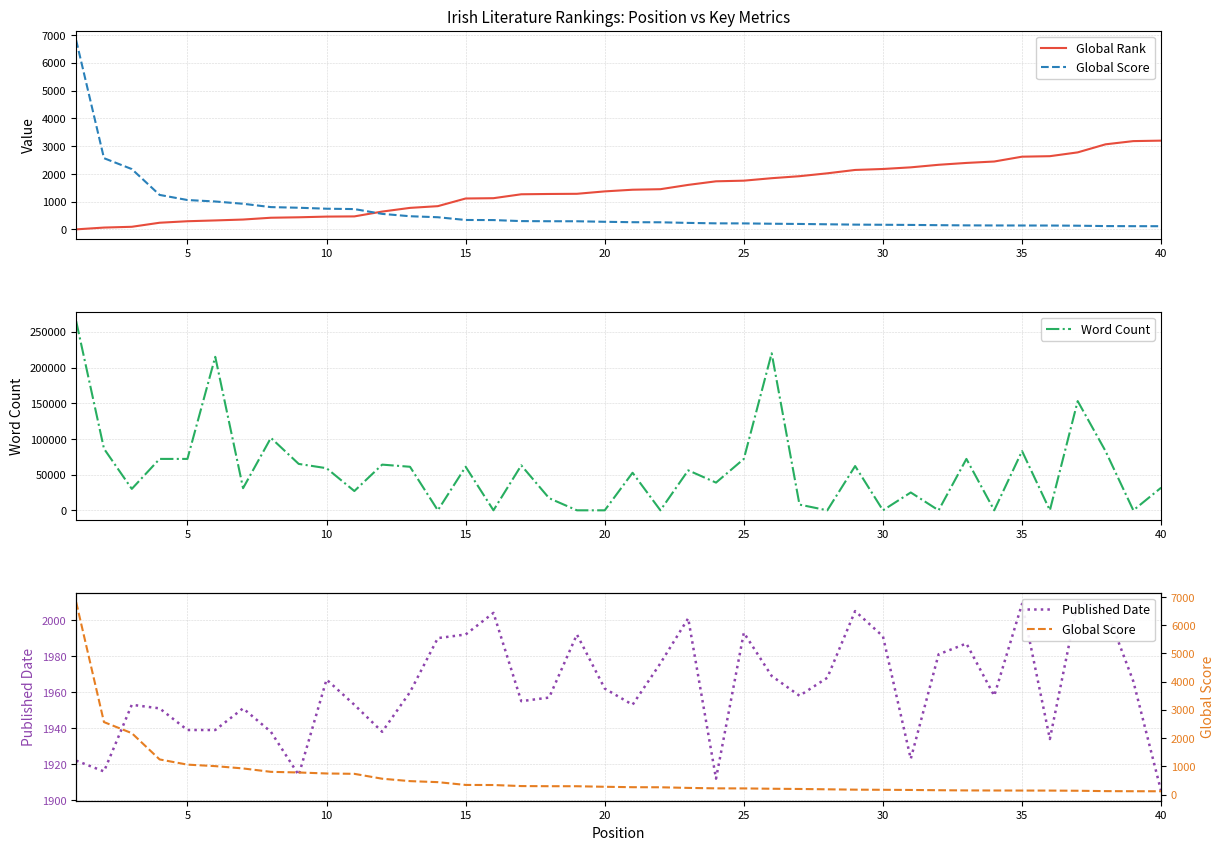

What is the difference between the maximum and minimum values in the Global Rank series?

3196